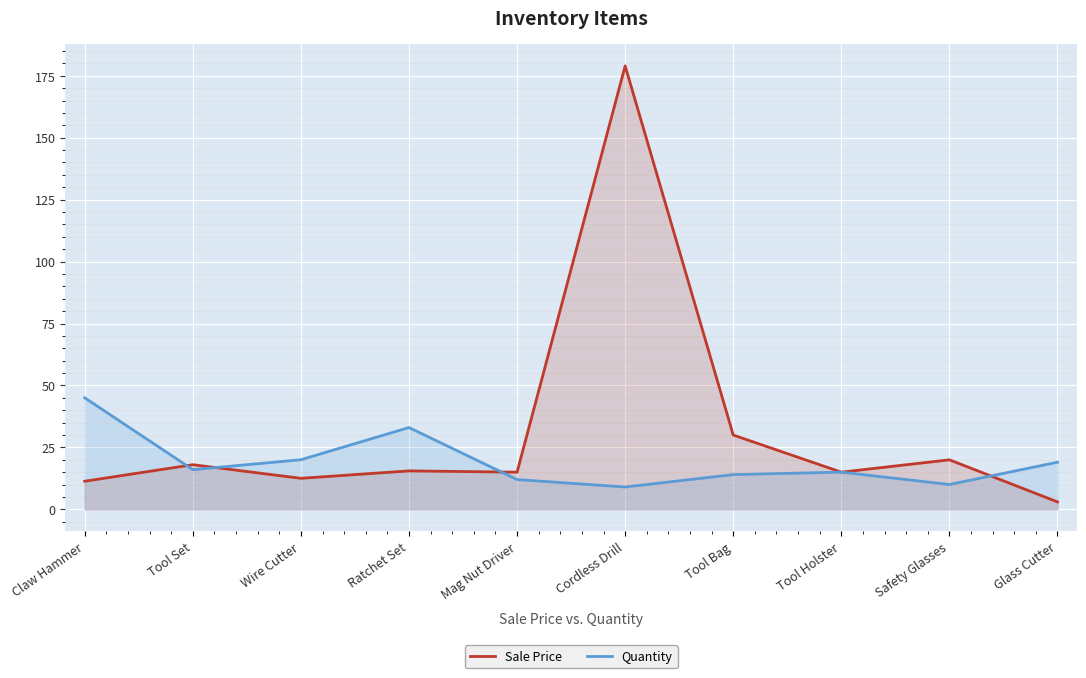

At which category is the sum across all series the highest?

Cordless Drill